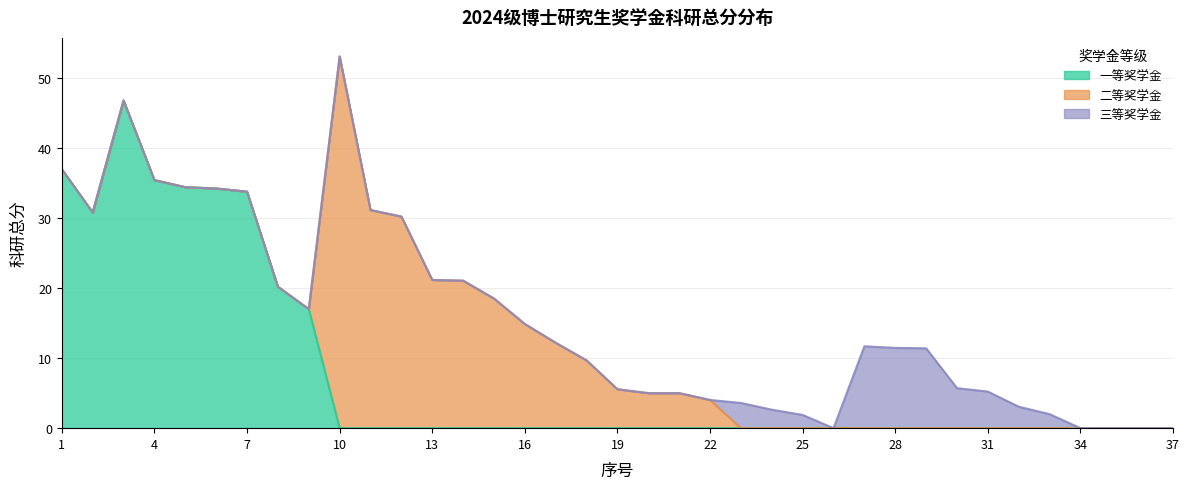

In 三等奖学金, how many points are higher than both neighbors (excluding endpoints)?

2